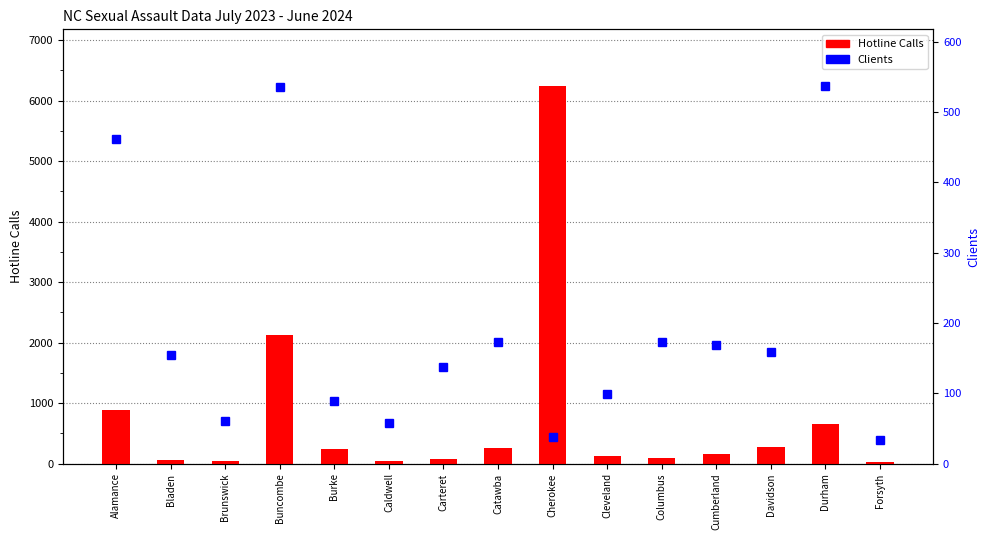

At which label is Hotline Calls closest to 3133?

Buncombe